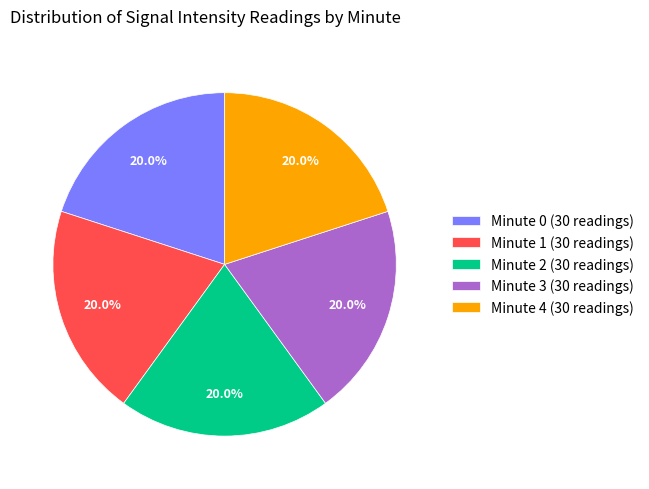

How much of the chart is everything except Minute 0 (30 readings)?

80.0%